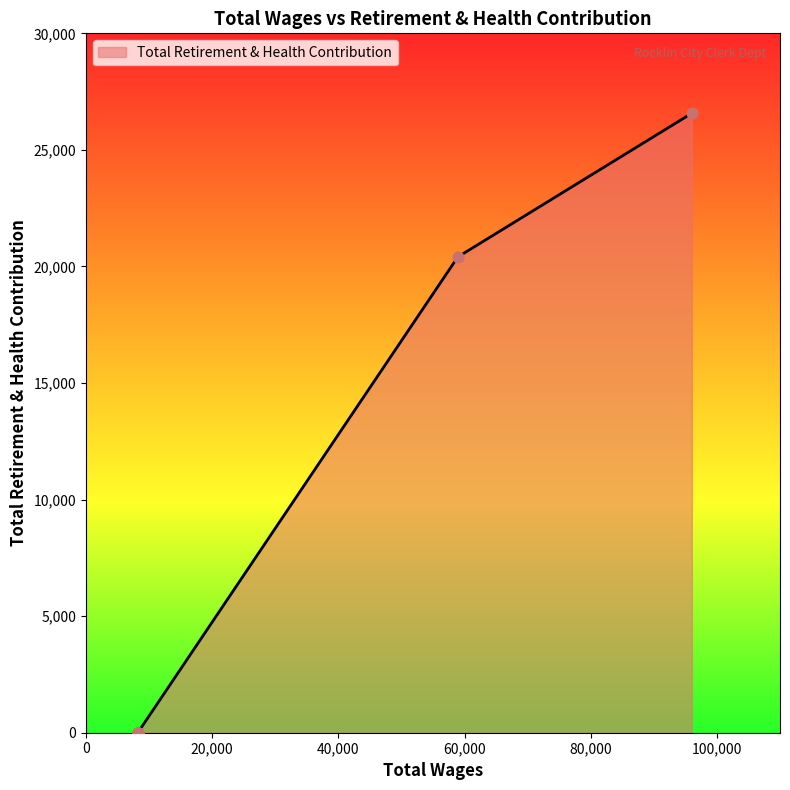

What is the change in value from 58939.0 to 8220.0?

-20408